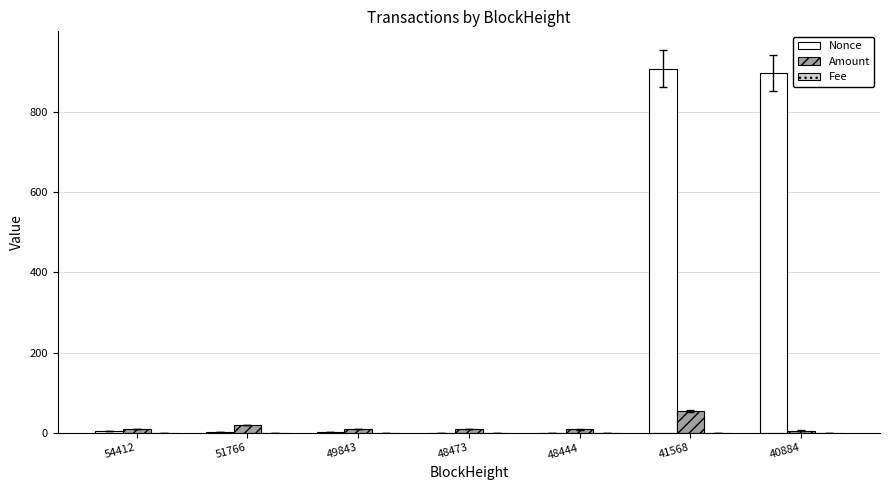

Are the bars grouped side by side (vs. stacked)?

Yes